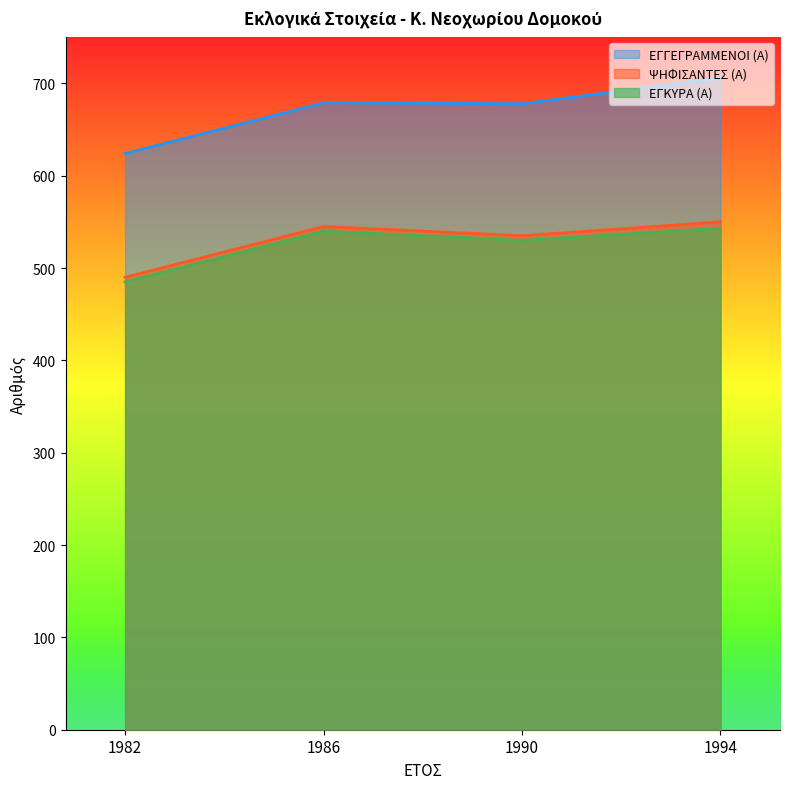

At which category is the sum across all series the highest?

1994